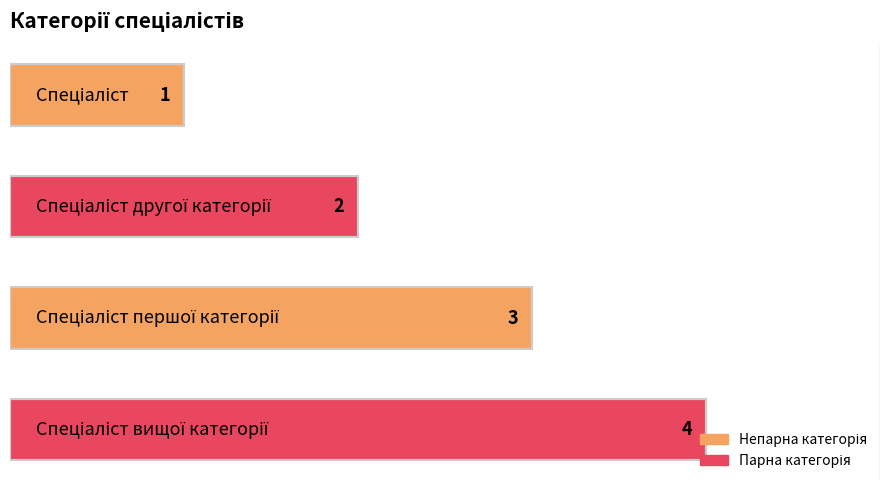

What is the difference between the maximum and minimum values?

3